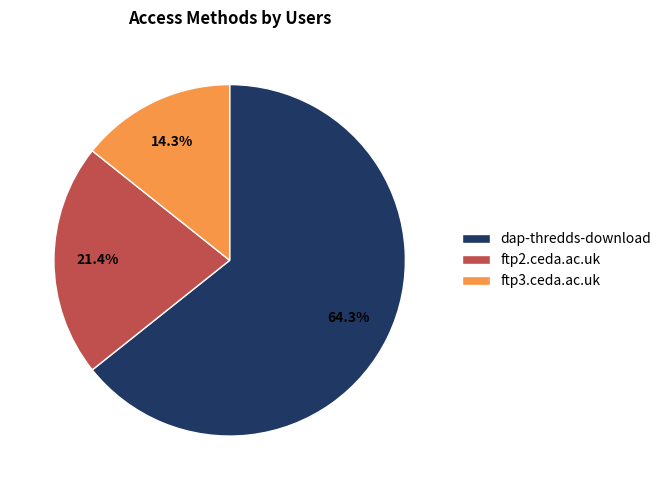

To the nearest percent, what is the difference between the largest and smallest slice percentages?

50%